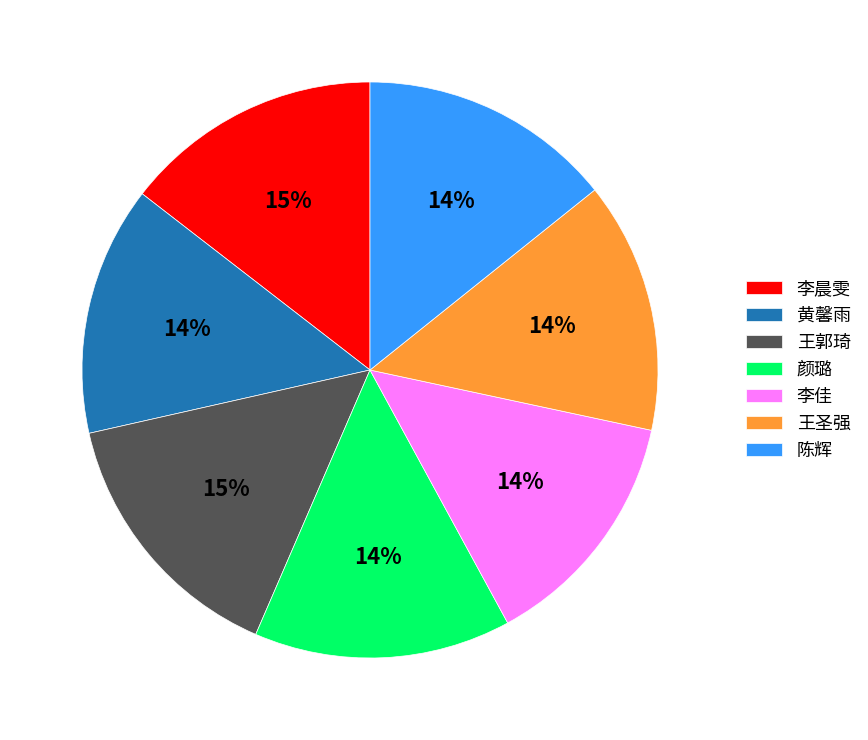

Is 李佳 the majority of the pie?

No